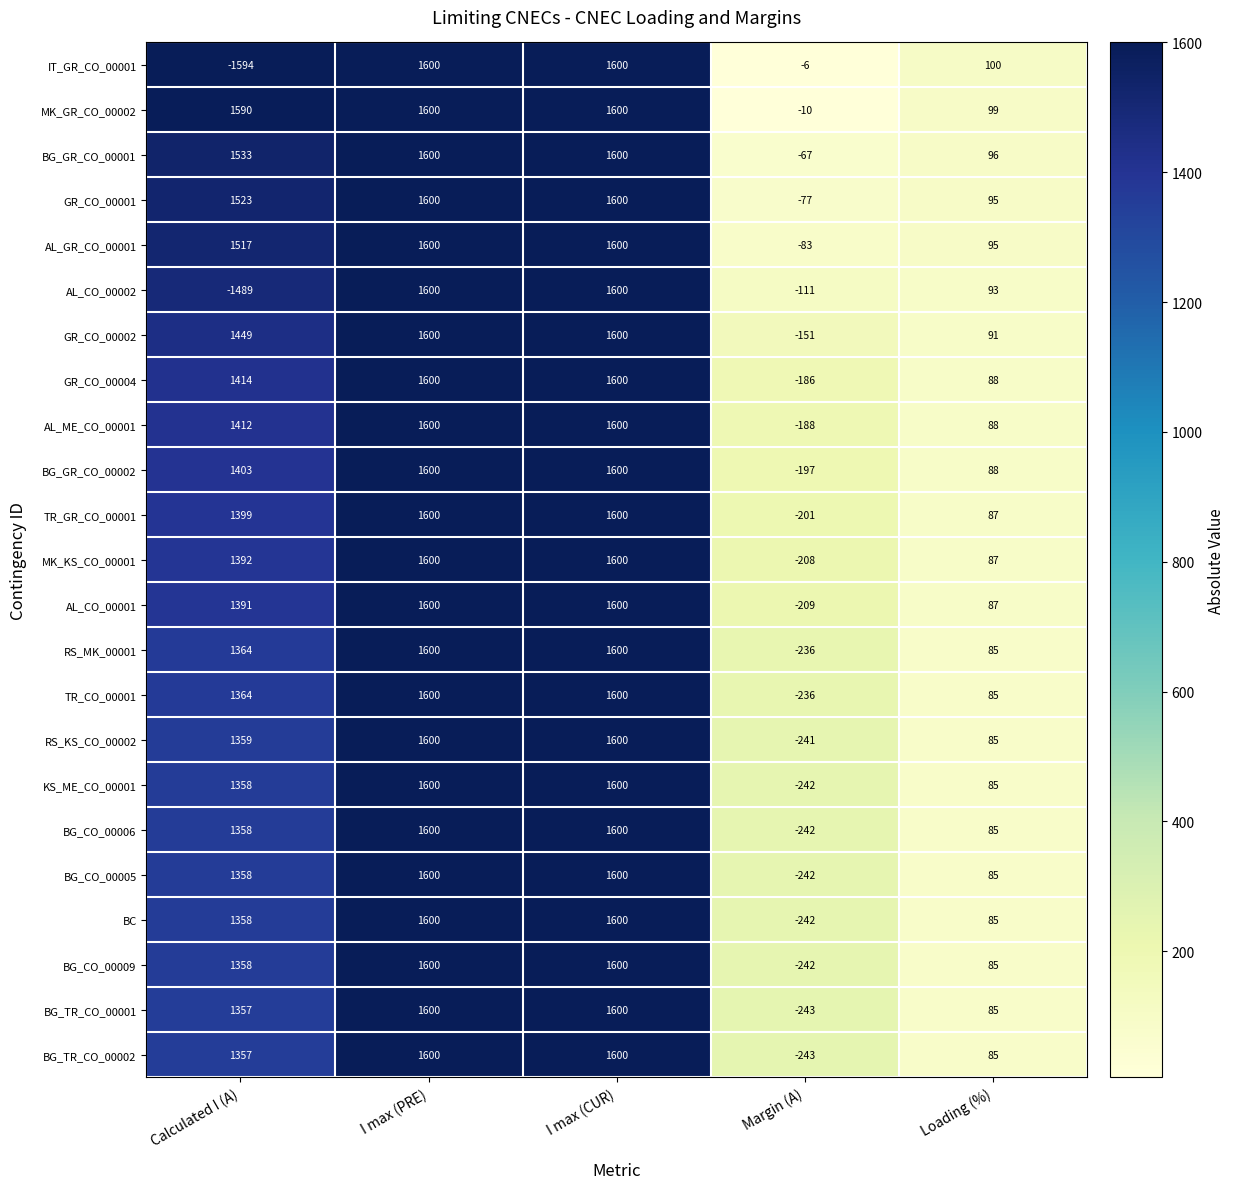

True or false: BG_GR_CO_00002 has a value of 1600 at I max (PRE).

True